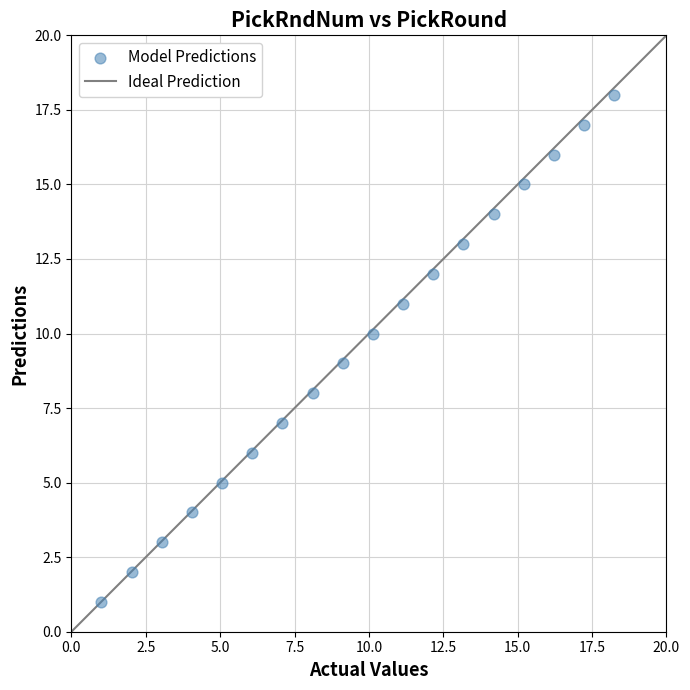

What is the range of Y values (max minus min)?

17